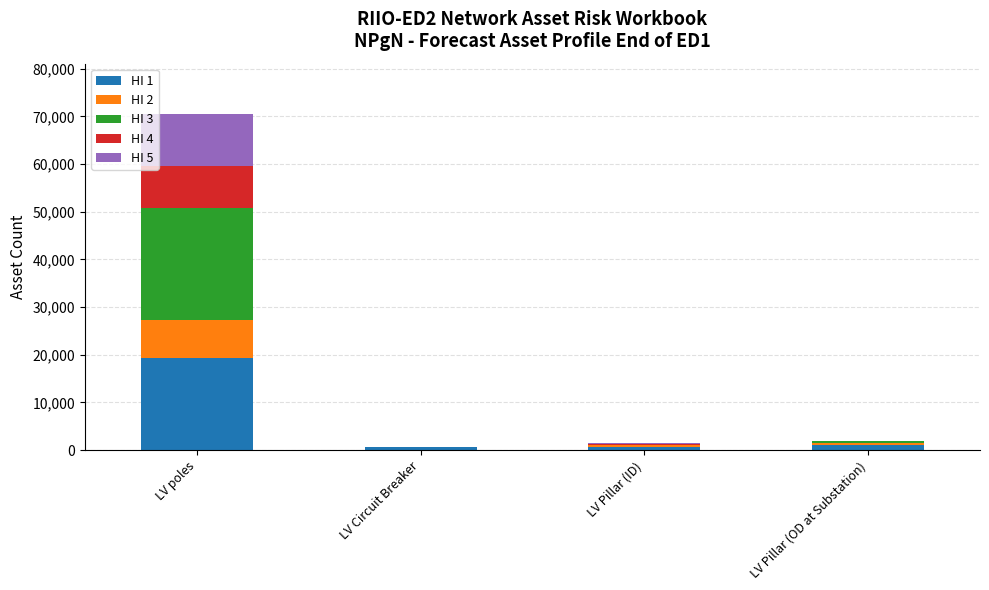

At which category is the sum across all series the highest?

LV poles